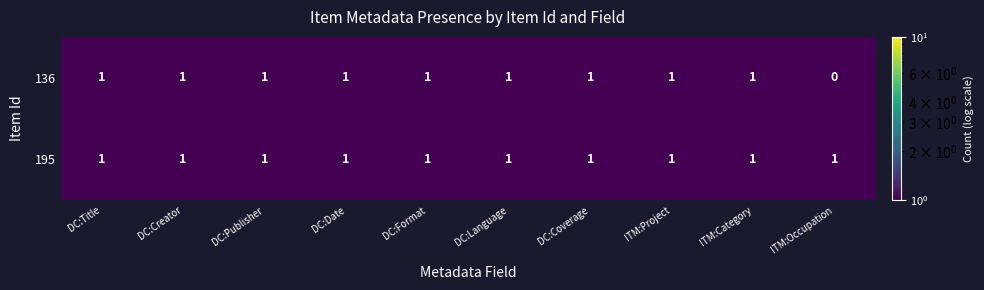

True or false: 195 has a value of 1 at DC:Publisher.

True